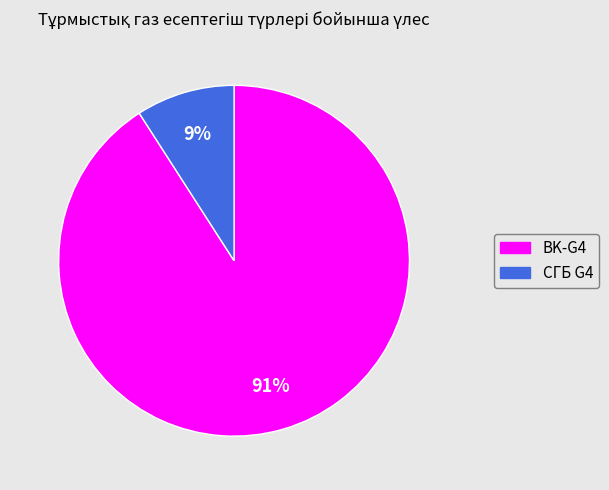

Rank the categories by value from highest to lowest.

BK-G4, СГБ G4